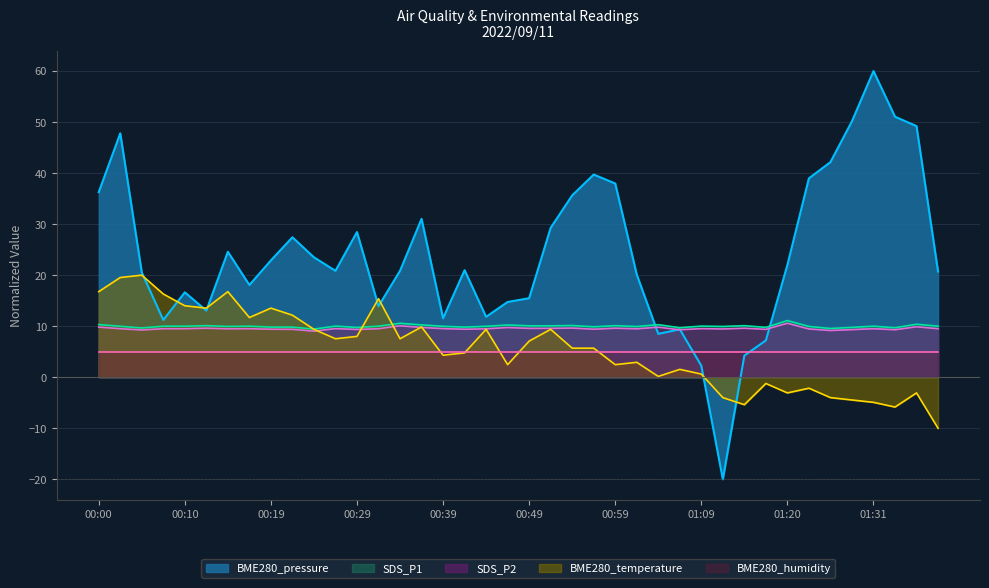

Which series has the widest spread of values?

BME280_pressure